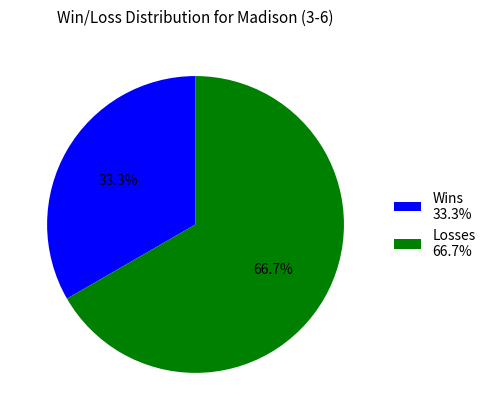

The Wins slice represents 33% of the pie. True or false?

True